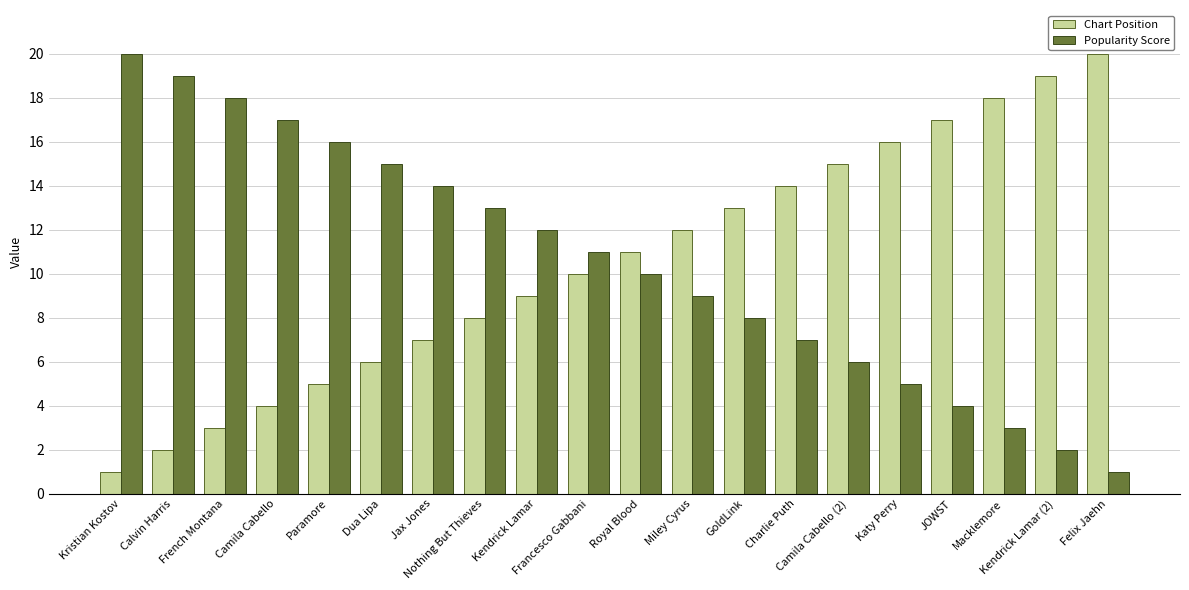

What is the difference between the Popularity Score values at Dua Lipa and JOWST?

11